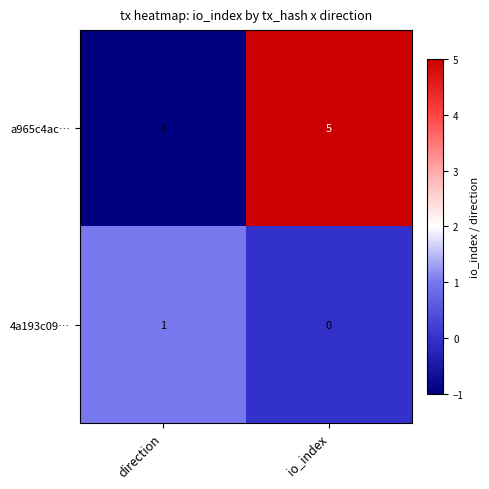

At how many categories does at least one series exceed 2?

1